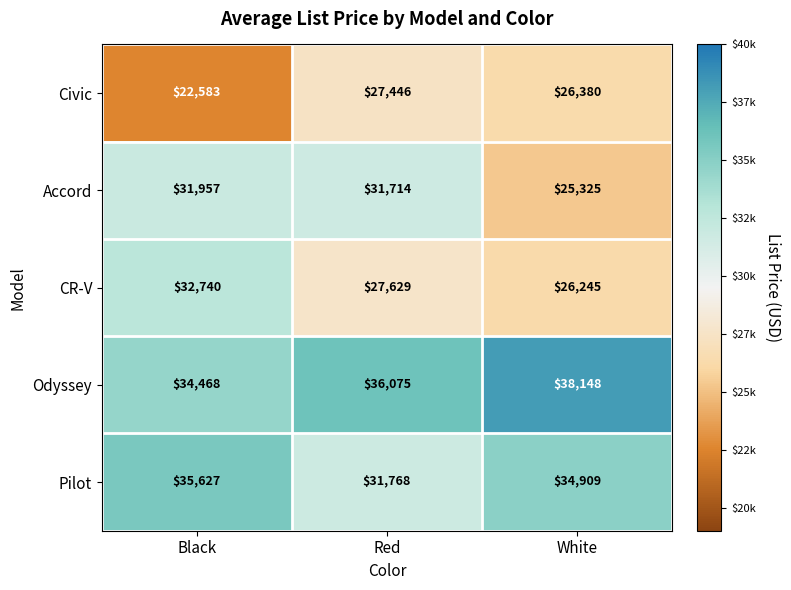

At Red, list the series in order from smallest to largest.

Civic, CR-V, Accord, Pilot, Odyssey